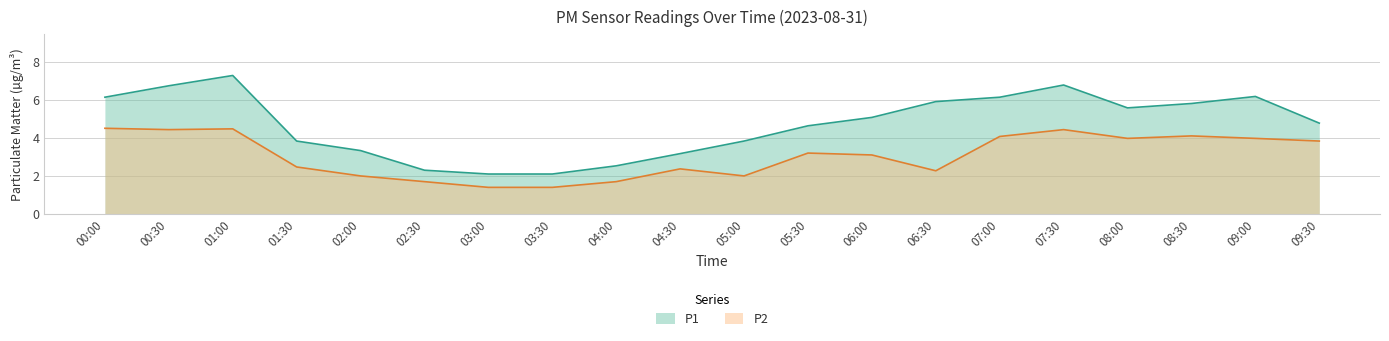

How many data points in P1 are less than 5?

10